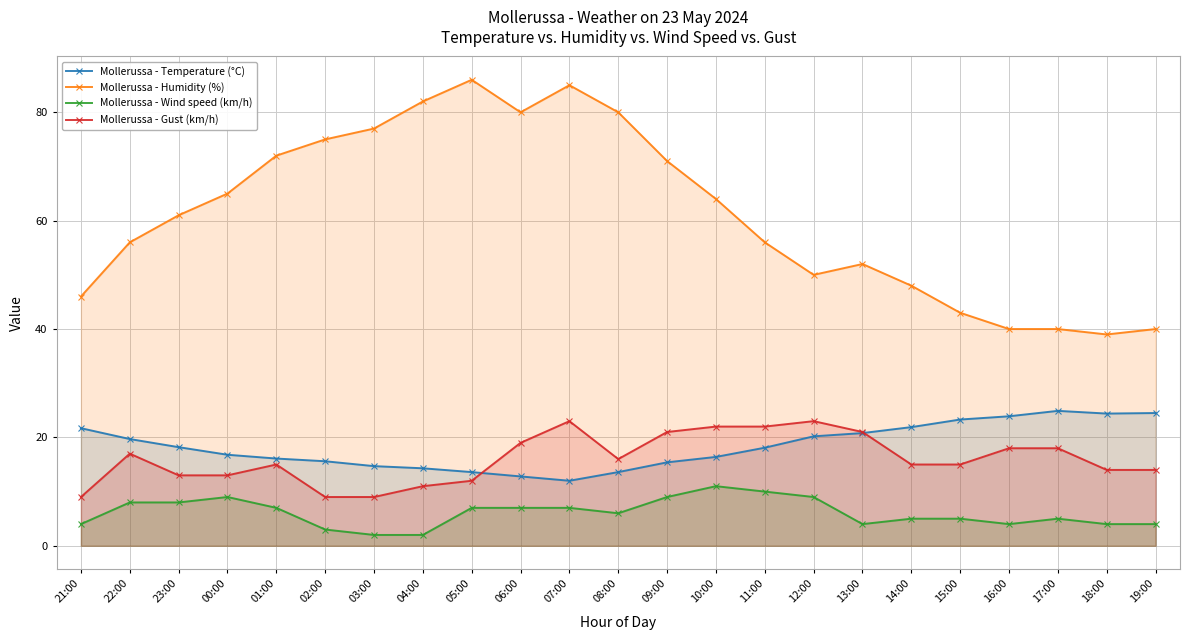

Which series has the widest spread of values?

Mollerussa - Humidity (%)